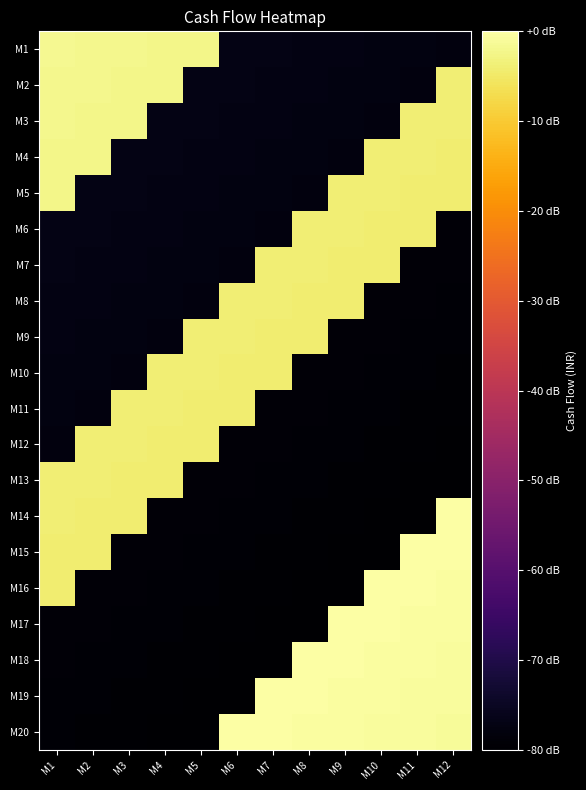

At which category does the chart reach its peak across all series?

M12